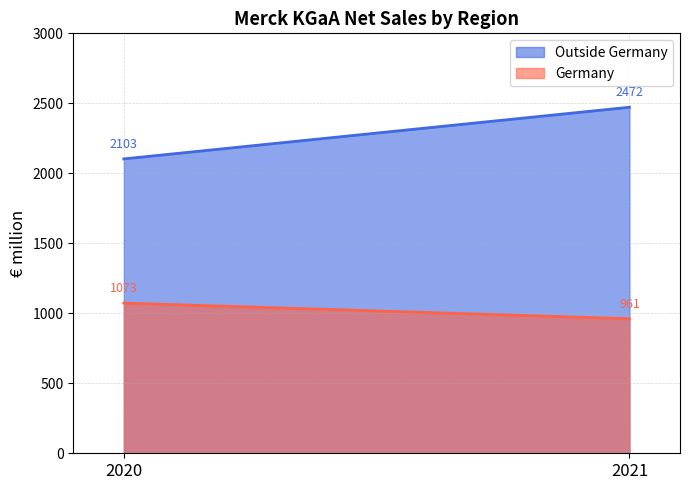

Between 2020 and 2021, which is larger?

2021